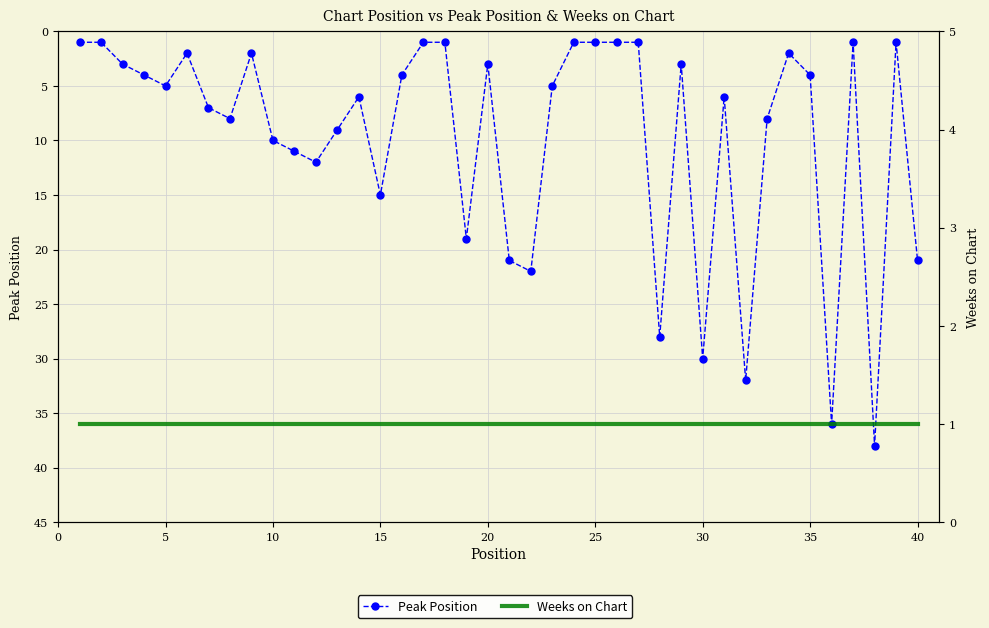

Which series has the largest total across all categories?

Peak Position